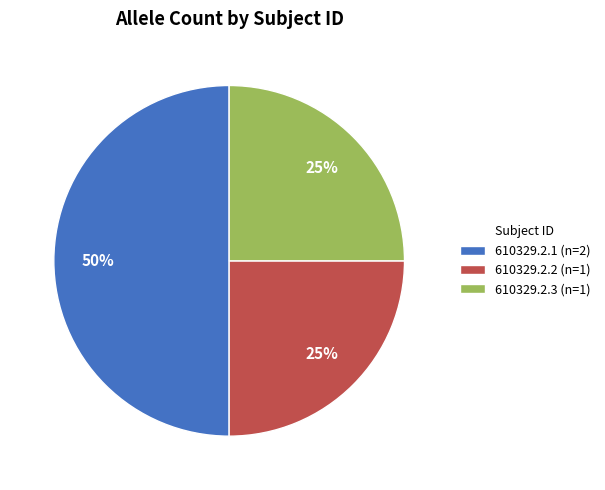

To the nearest percent, what is the combined percentage of 610329.2.2 (n=1) and 610329.2.3 (n=1)?

50%